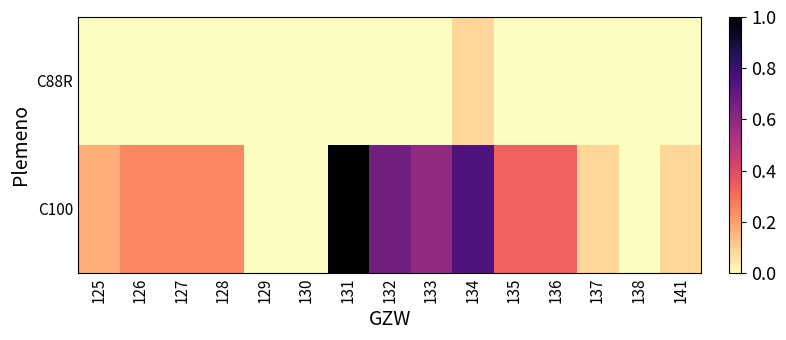

At how many categories does at least one series exceed 0?

12